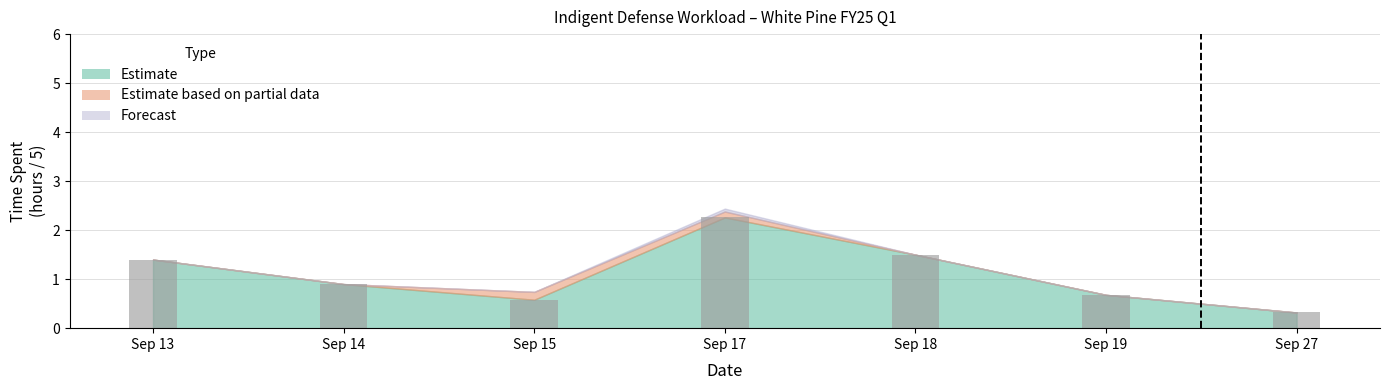

What is the value of the 7th bar from the left?

0.3